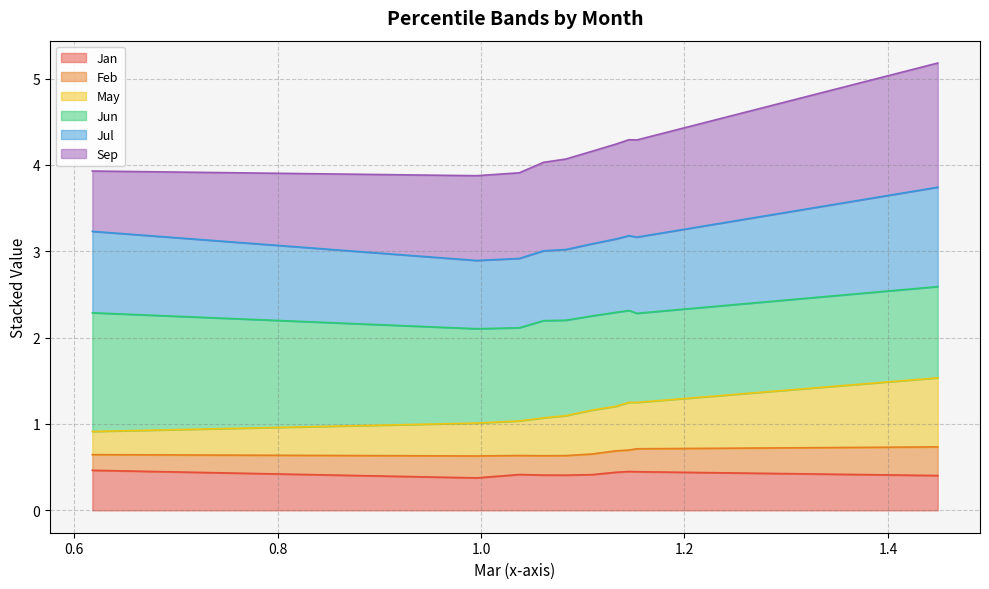

What is the maximum value for Jan?

0.5